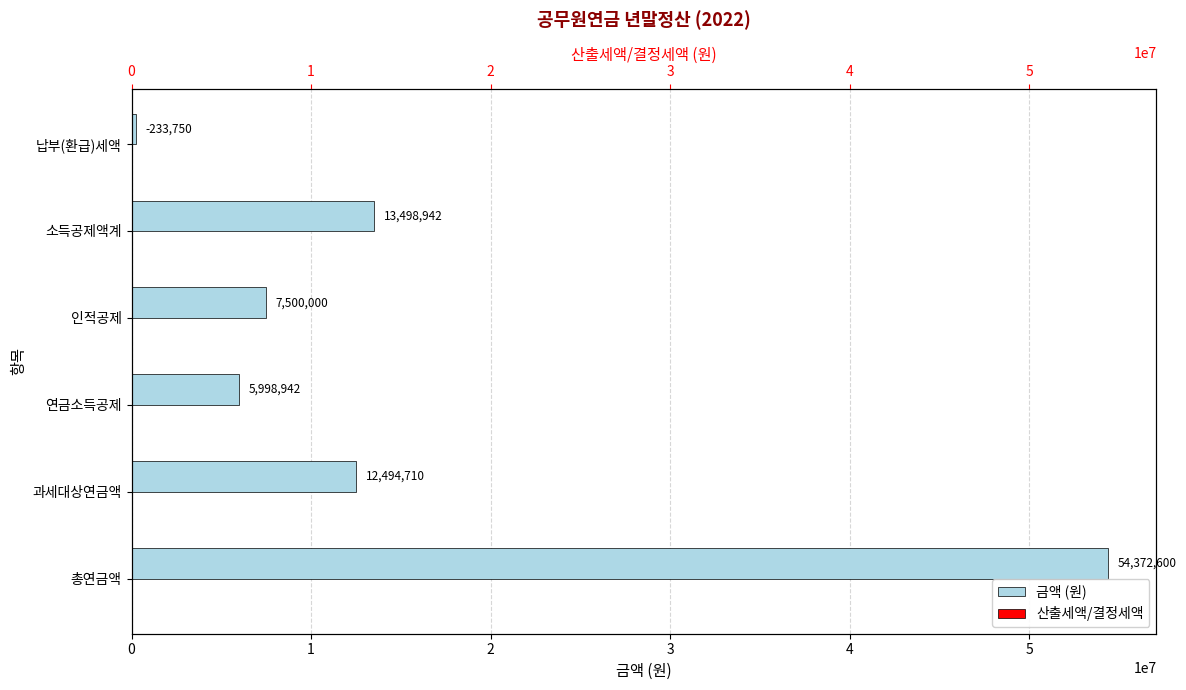

What is the approximate value of 산출세액/결정세액 at 2?

0.3